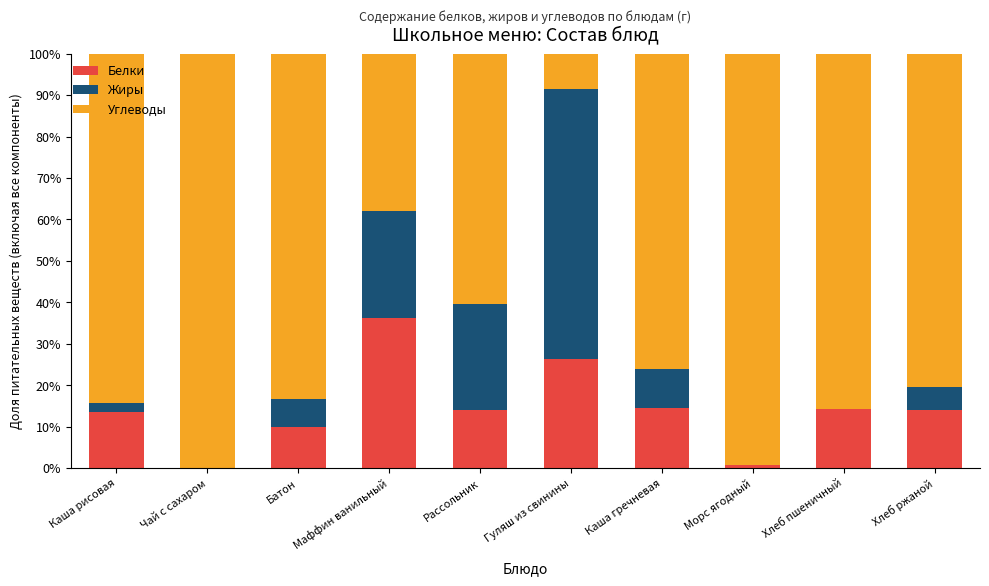

What is the total value across all series at Гуляш из свинины?

100.0